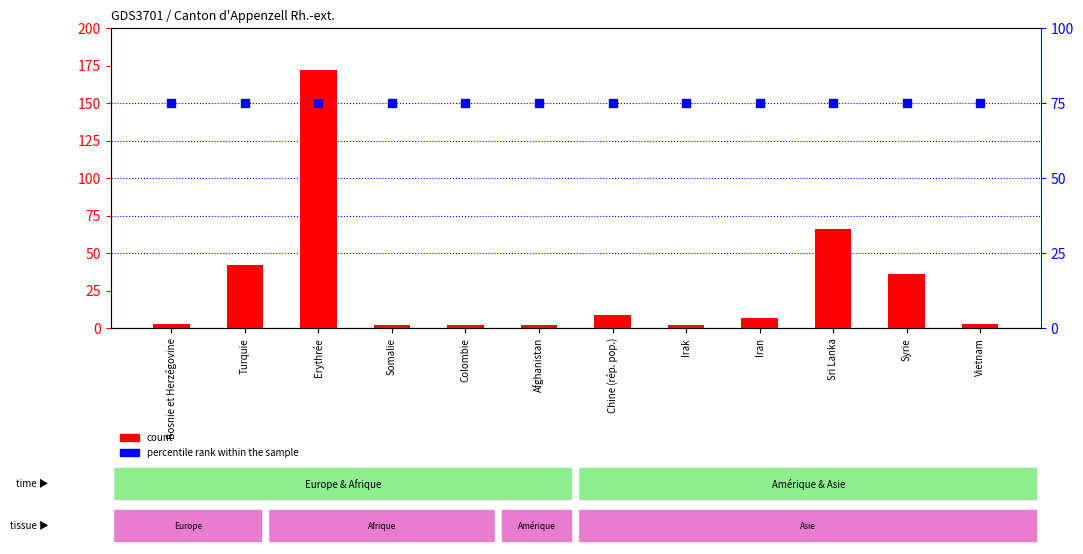

At how many categories does at least one series exceed 139?

1